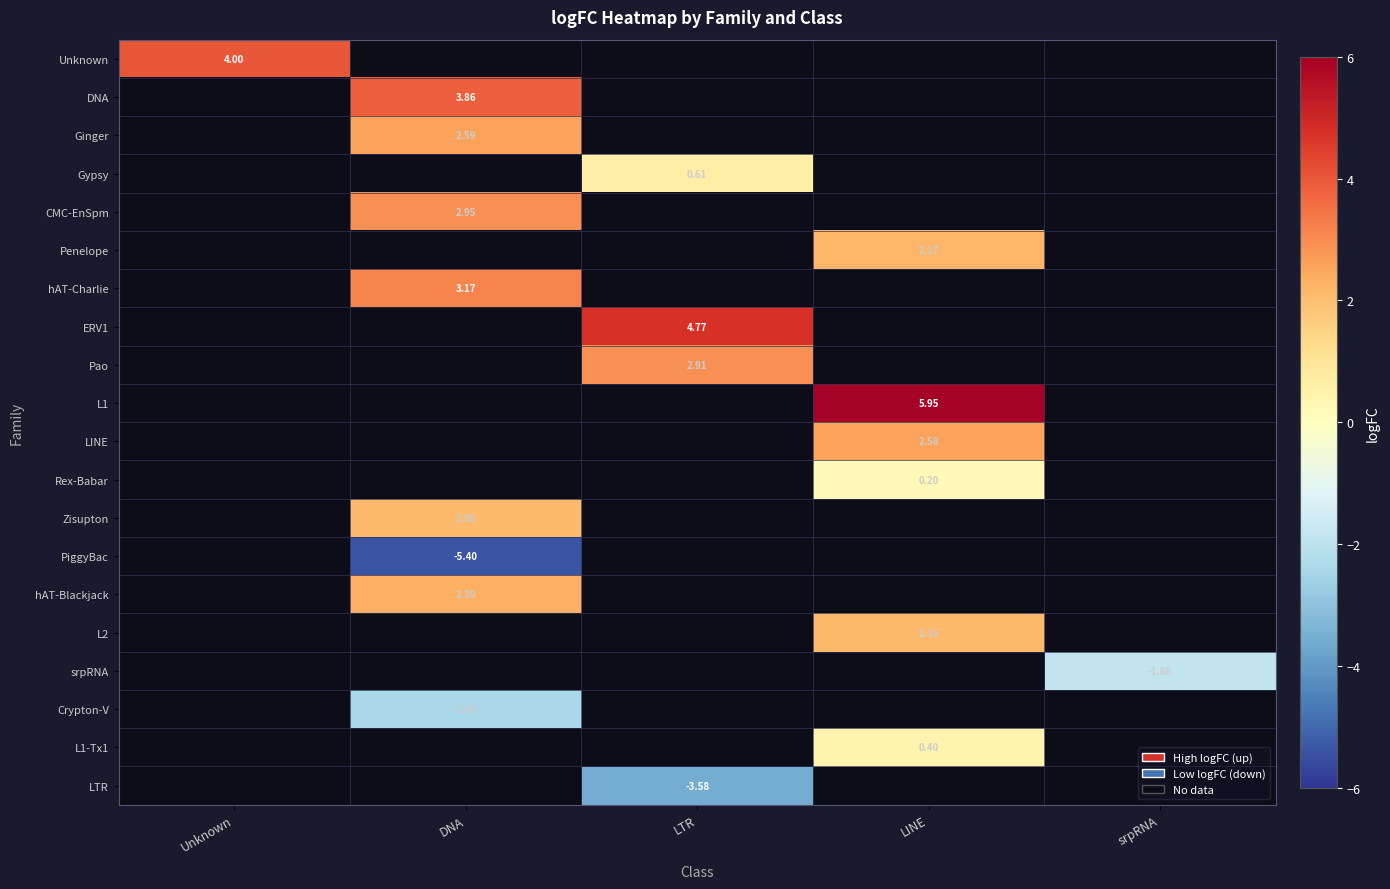

True or false: LTR has a value of 1.6 at Unknown.

False